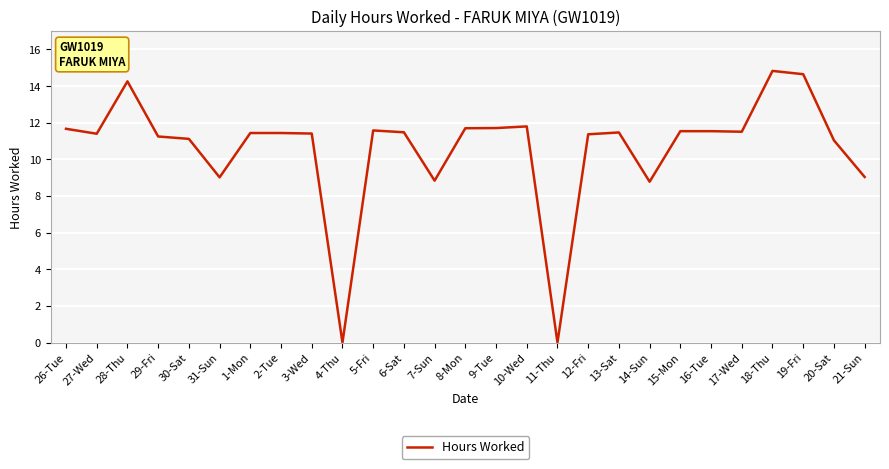

How many lines are shown in the chart?

1